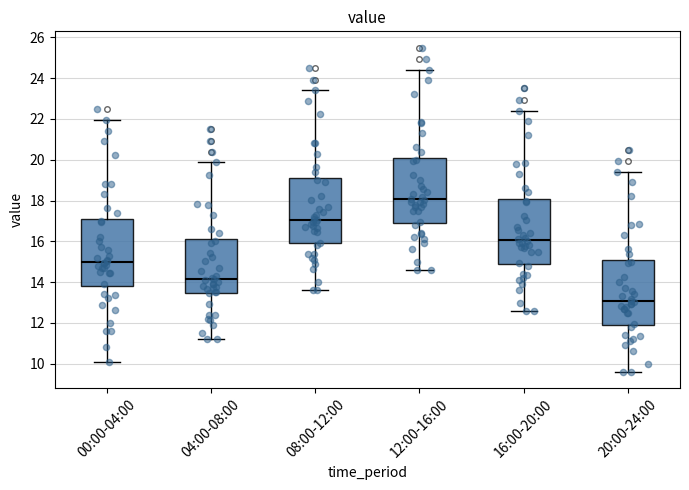

Which box has the highest median line?

12:00-16:00